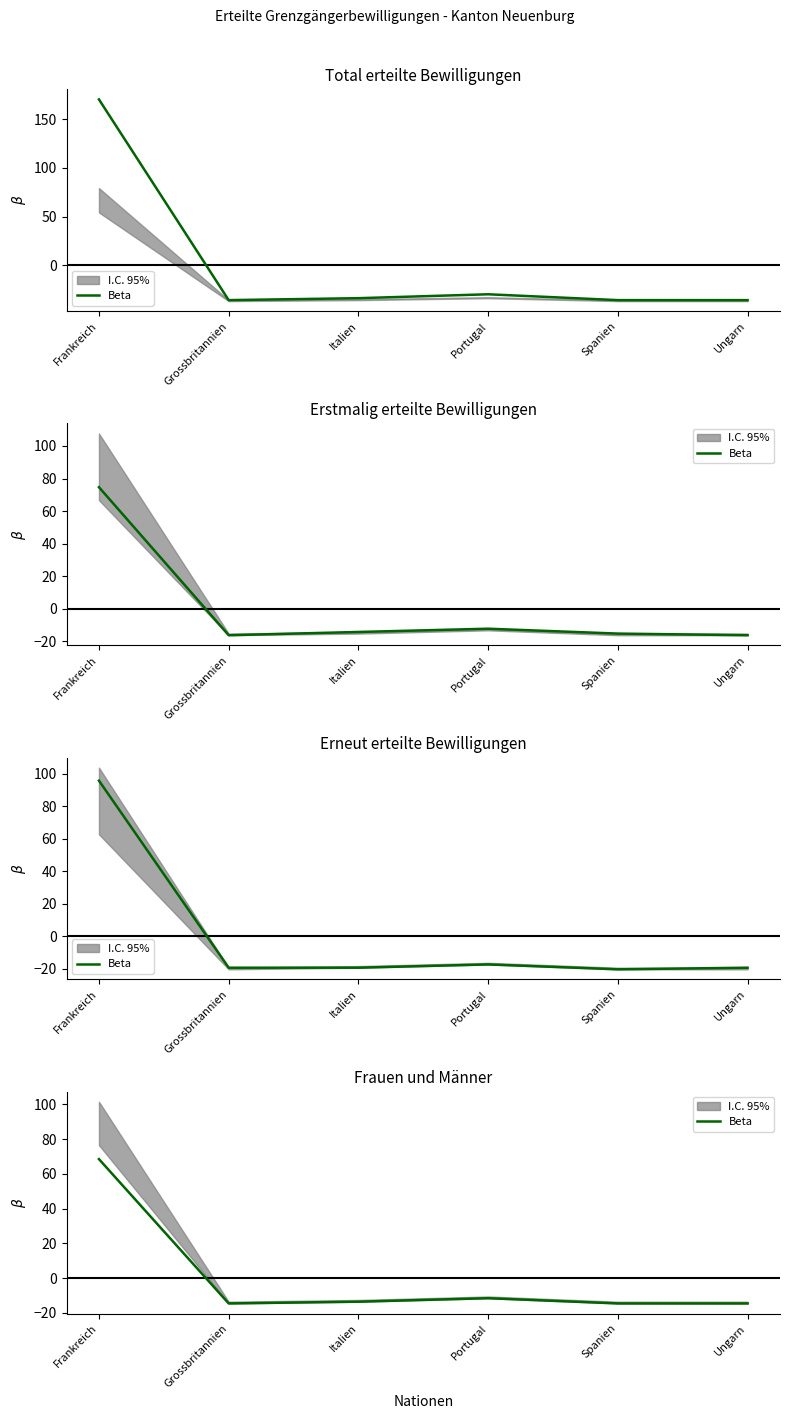

Read the value at Italien.

-13.5